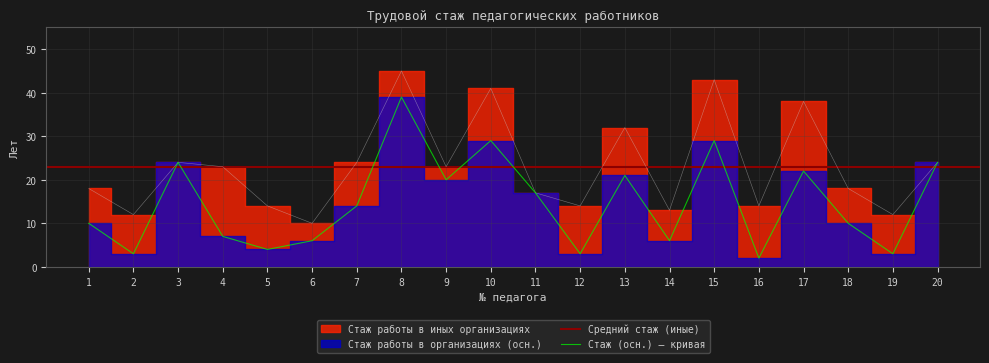

The Стаж работы в организациях (осн.) series shows 29 at 10. True or false?

True